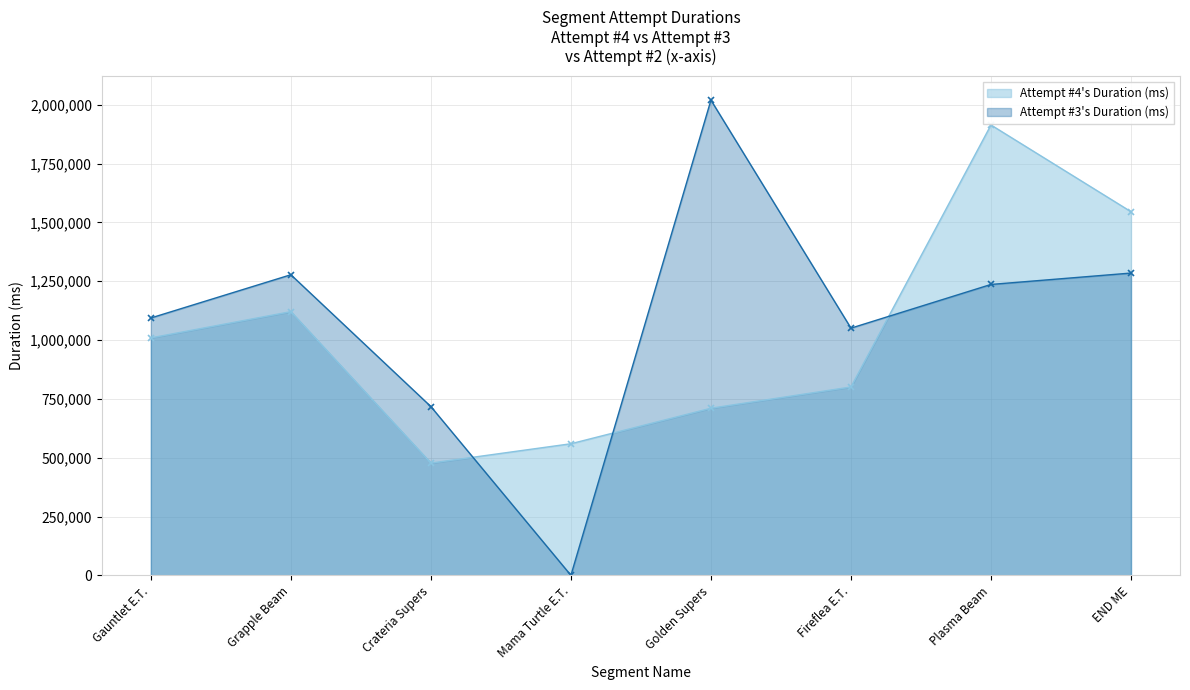

What is the sum of the Attempt #3's Duration (ms) values at Gauntlet E.T. and Plasma Beam?

2330082